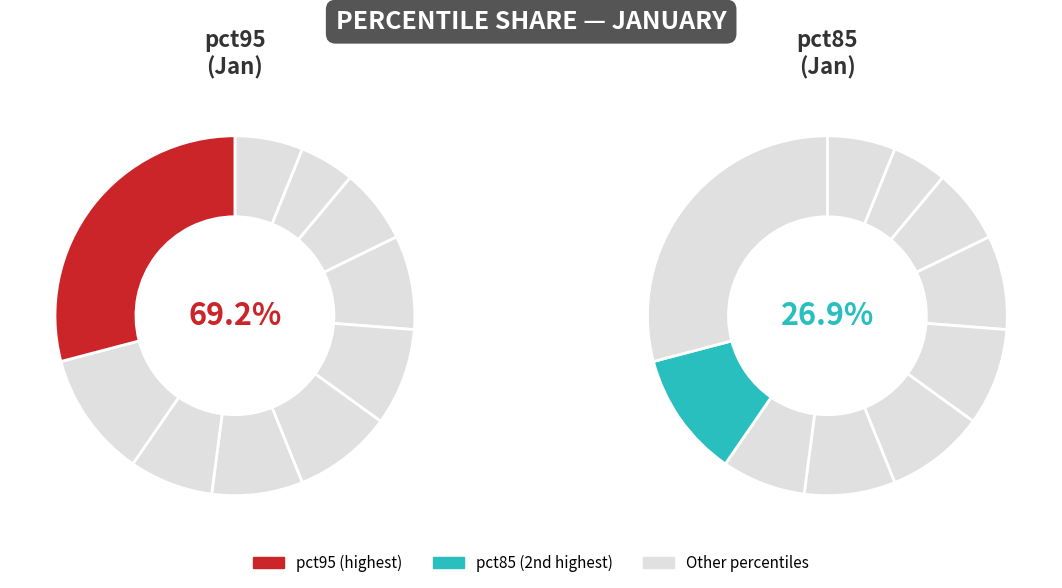

What is the largest slice in the pie chart?

pct95